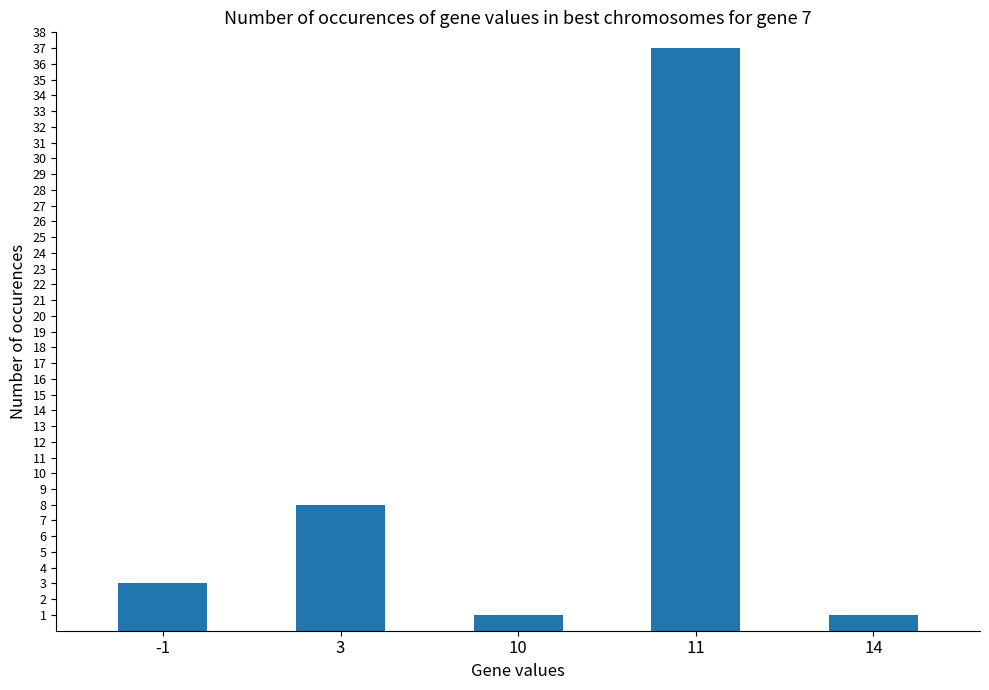

What is the value of the 2nd bar from the left?

8